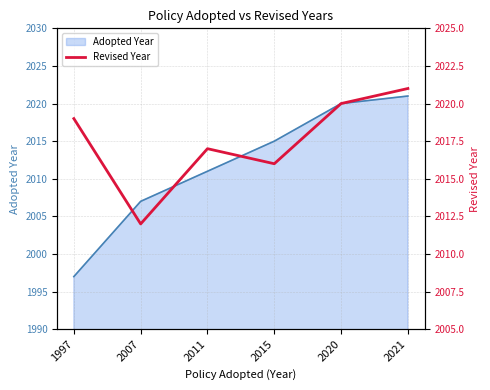

What is the minimum value for Adopted Year?

1997